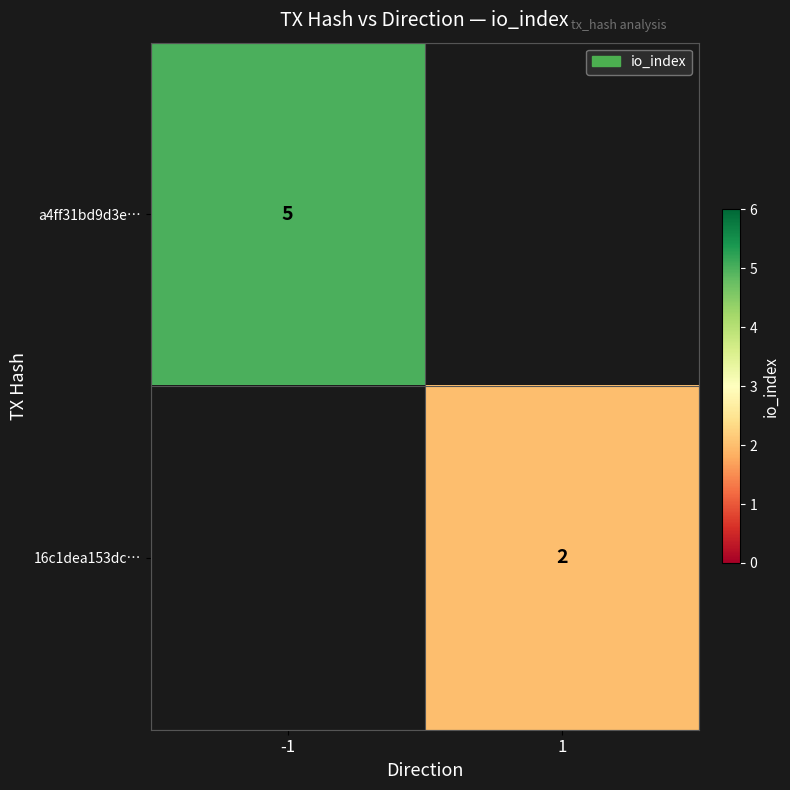

At which category does the chart reach its minimum across all series?

1